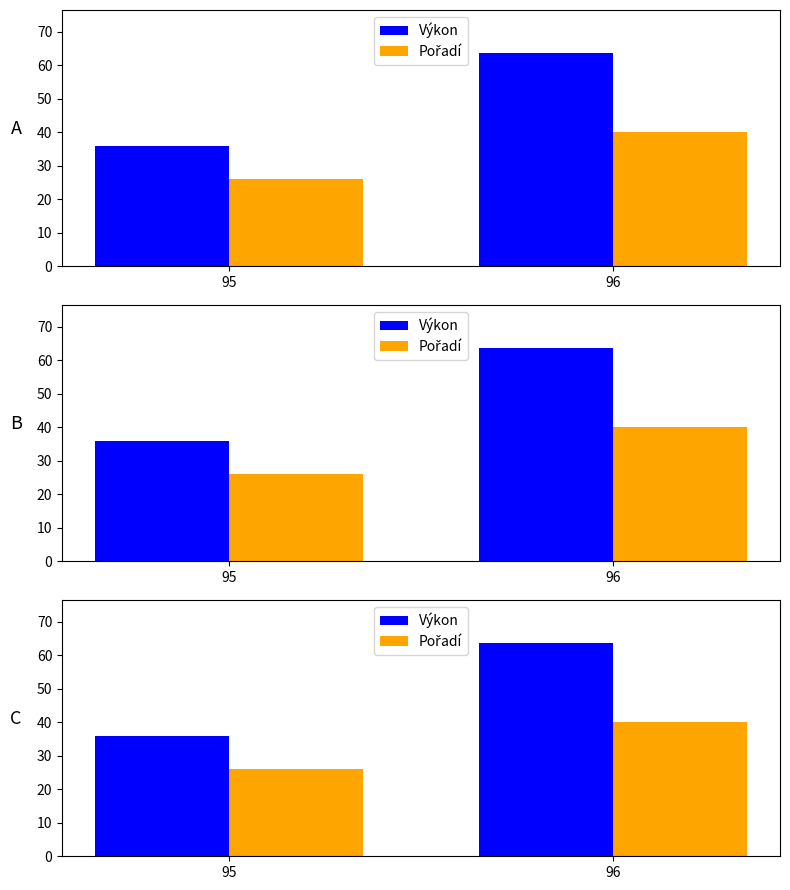

Reading left to right, list all the values displayed in this chart.

Výkon: 35.8	63.8
Pořadí: 26.0	40.0